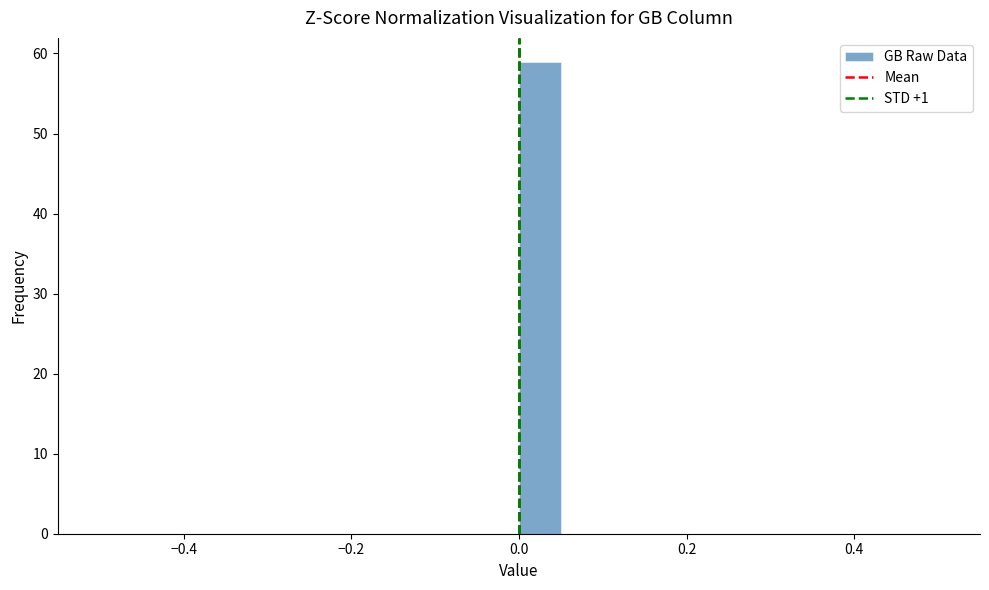

Read against the x-axis, roughly where is the centre of the tallest bar?

0.02